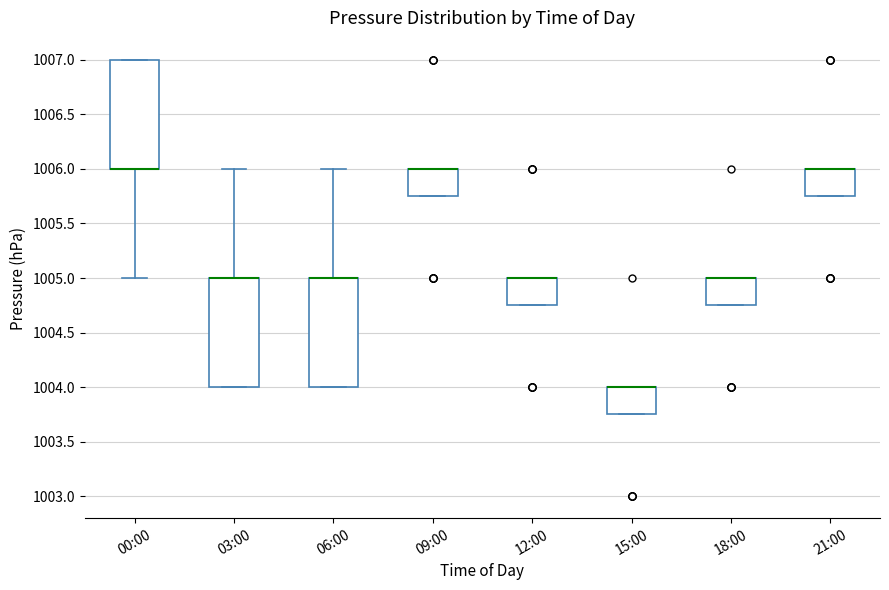

Reading left to right, transcribe this box plot: for each box, give where its median line is, the range the box spans, and where its two whiskers end, as read against the y-axis. The values are not printed on the chart, so give them approximately, as read against the axis.

00:00: median 1006.00 (drawn on the box's lower edge), box 1006.00 to 1007.00, whiskers 1005.00 to 1007.00
03:00: median 1005.00 (drawn on the box's upper edge), box 1004.00 to 1005.00, whiskers 1004.00 to 1006.00
06:00: median 1005.00 (drawn on the box's upper edge), box 1004.00 to 1005.00, whiskers 1004.00 to 1006.00
09:00: median 1006.00 (drawn on the box's upper edge), box 1005.75 to 1006.00, whiskers 1005.75 to 1006.00
12:00: median 1005.00 (drawn on the box's upper edge), box 1004.75 to 1005.00, whiskers 1004.75 to 1005.00
15:00: median 1004.00 (drawn on the box's upper edge), box 1003.75 to 1004.00, whiskers 1003.75 to 1004.00
18:00: median 1005.00 (drawn on the box's upper edge), box 1004.75 to 1005.00, whiskers 1004.75 to 1005.00
21:00: median 1006.00 (drawn on the box's upper edge), box 1005.75 to 1006.00, whiskers 1005.75 to 1006.00